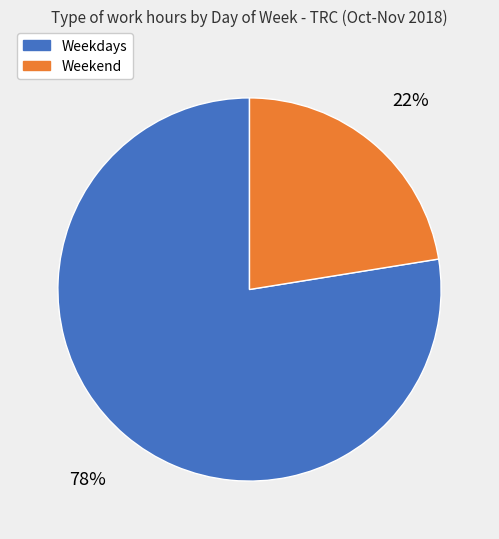

The Weekend slice represents 22% of the pie. True or false?

True